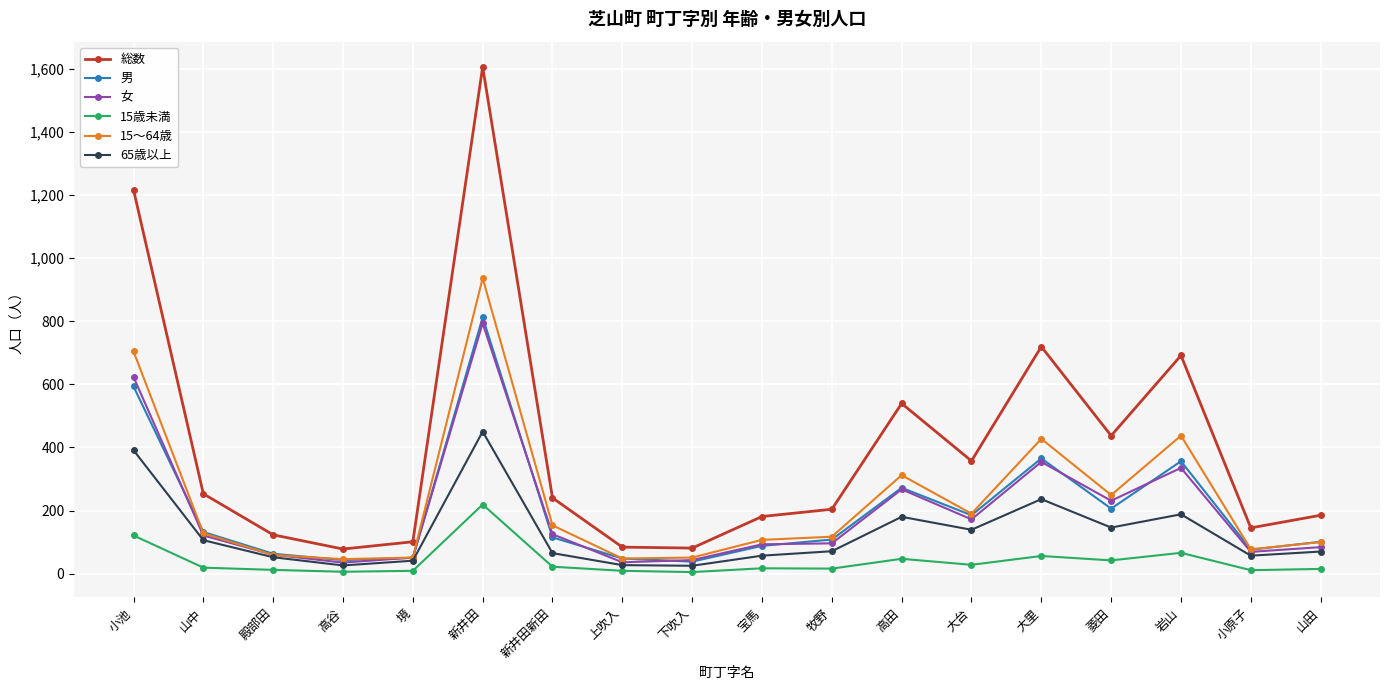

What is the value of the 男 point at the 8th from the left?

48